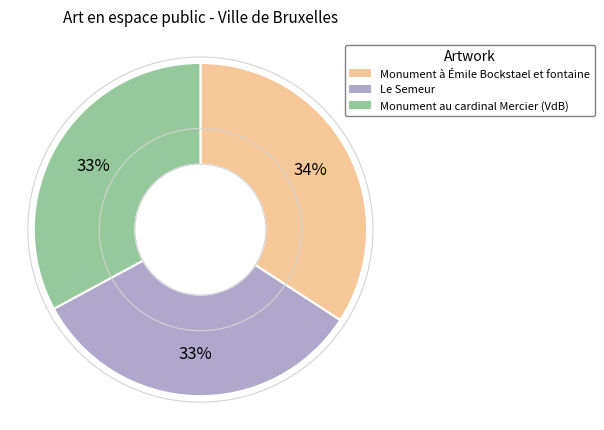

Which slice is the largest?

Monument à Émile Bockstael et fontaine